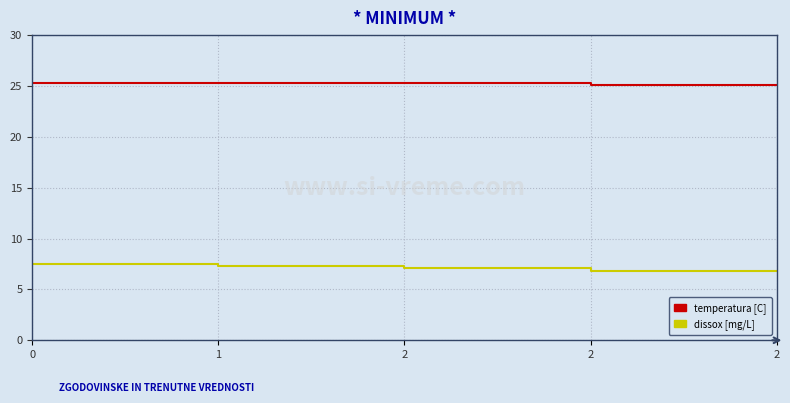

What is the total value across all series at 2?

32.4